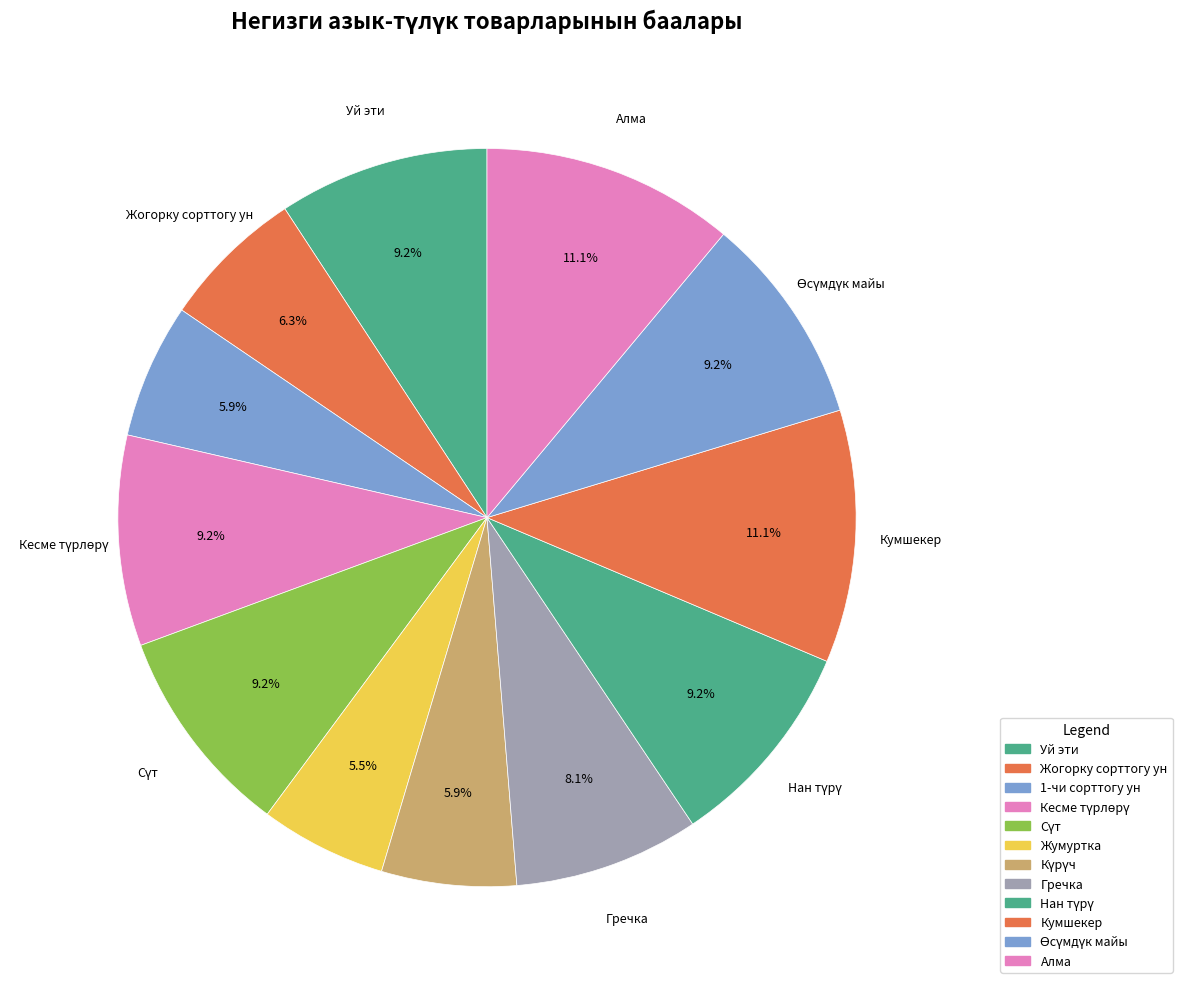

How many slices are in this pie chart?

12